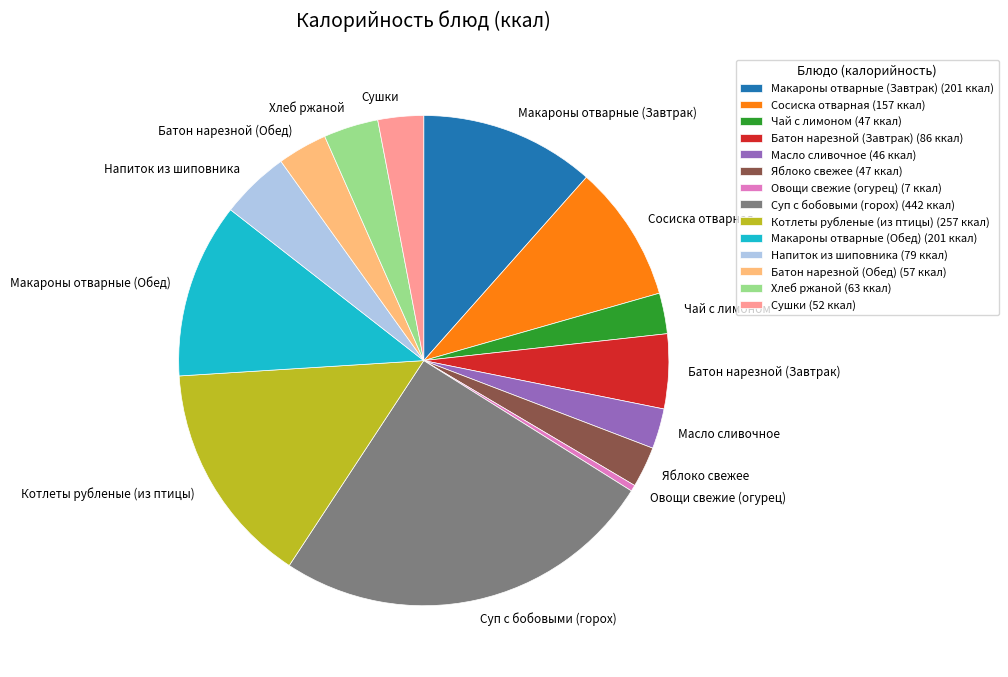

Is it true that Батон нарезной (Завтрак) is 14% of the pie?

False